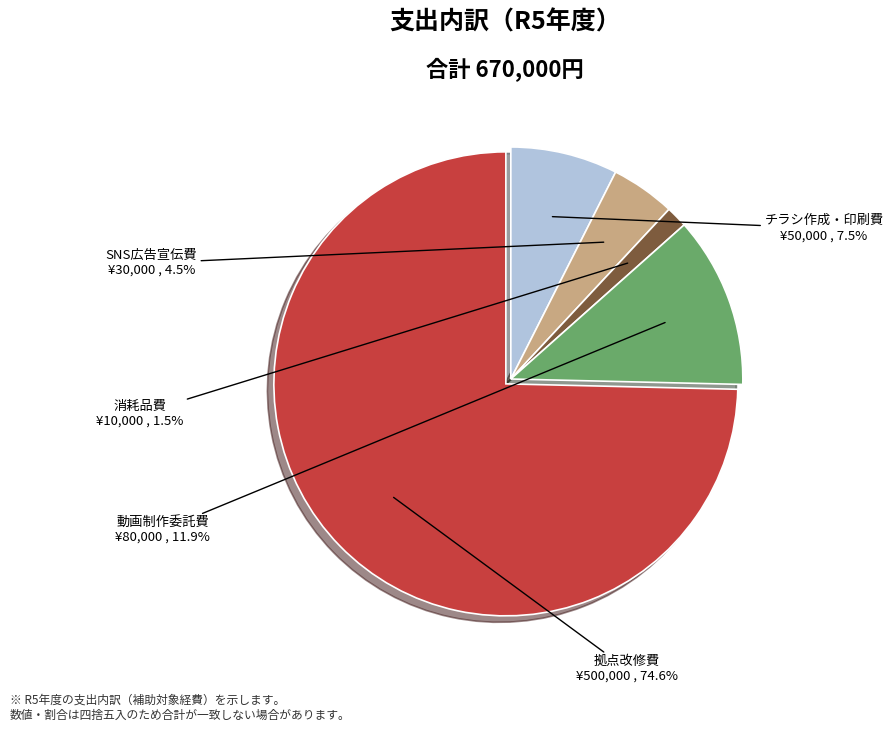

To the nearest percent, what is the average slice percentage?

20%